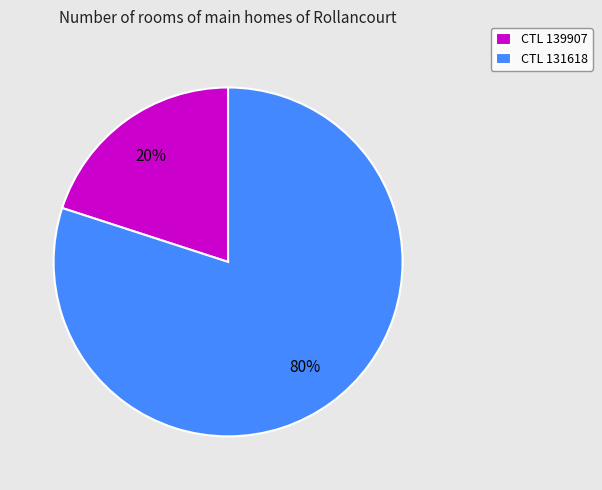

Is the sum of CTL 131618 and CTL 139907 greater than half?

Yes